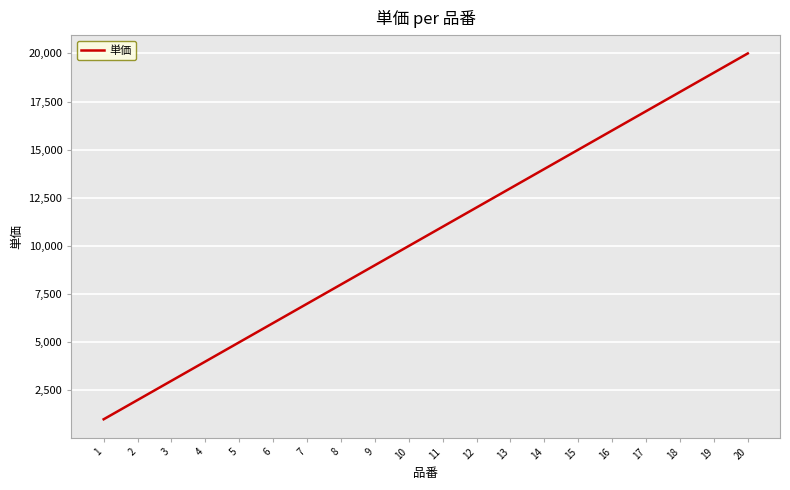

The value at 11 is 17452. True or false?

False